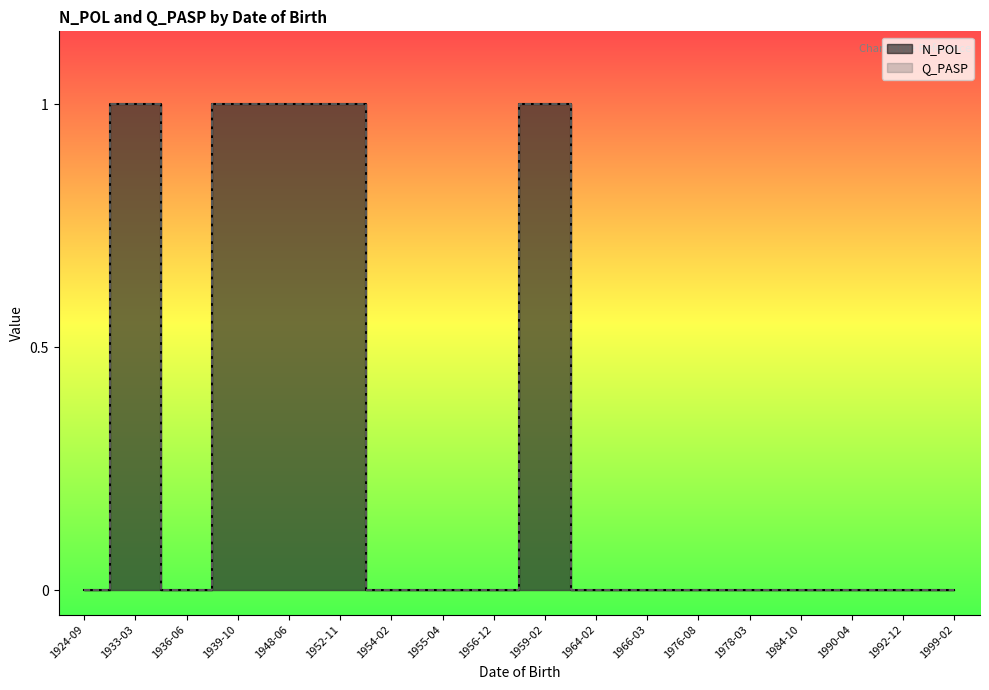

True or false: N_POL line has a value of 1 at 1933-03.

False